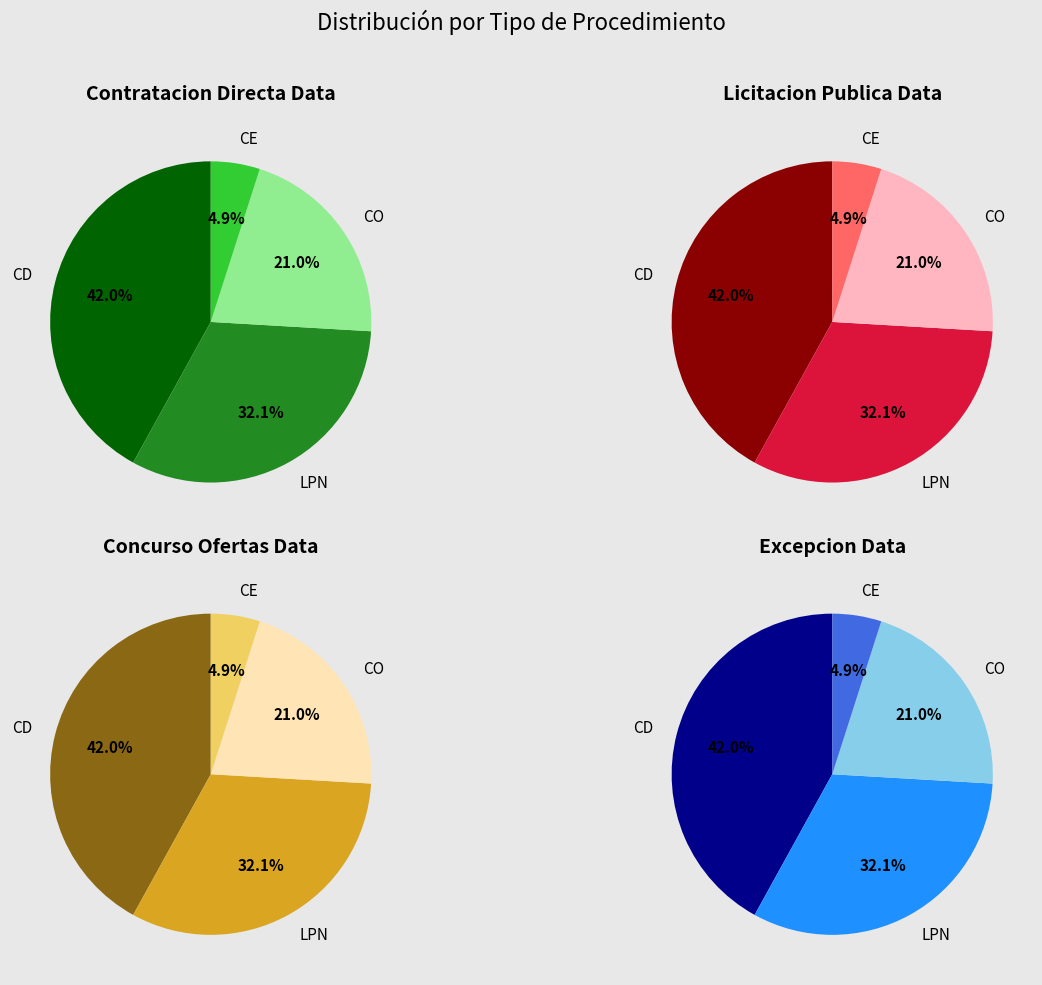

True or false: Contratación por Excepción accounts for 5% of the total.

True